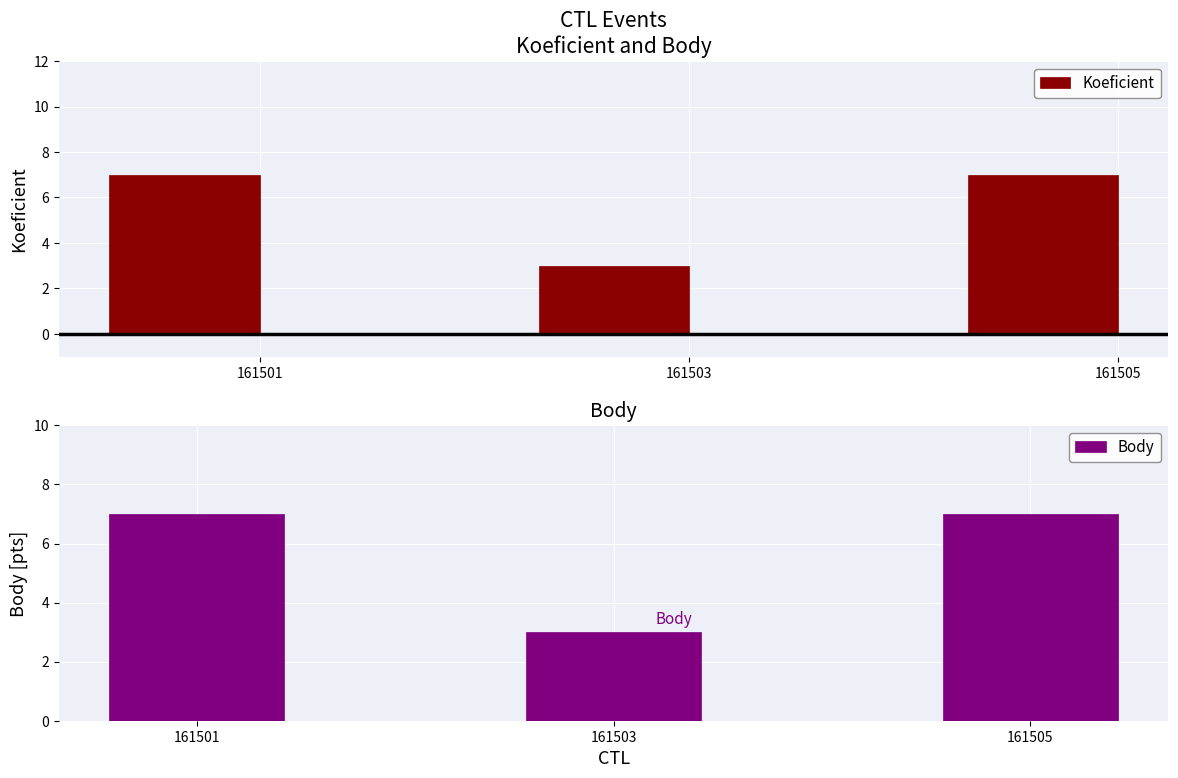

Reading left to right, list all the values displayed in this chart.

Koeficient: 161501=7	161503=3	161505=7
Body: 161501=7	161503=3	161505=7